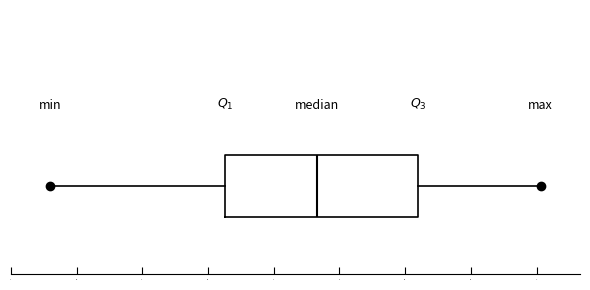

Where is the right edge of the box on the x-axis? The values are not printed on the chart, so give them approximately, as read against the axis.

6.60